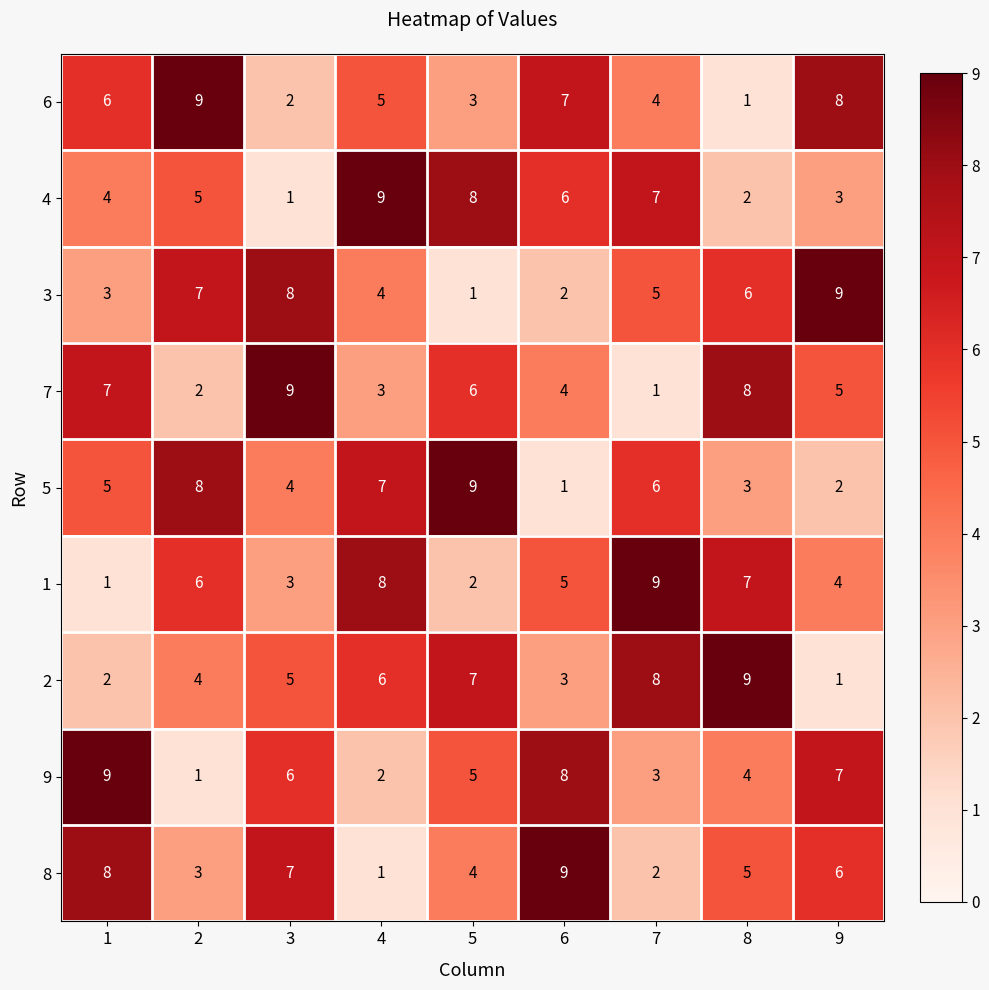

How many categories are shown in the chart?

9